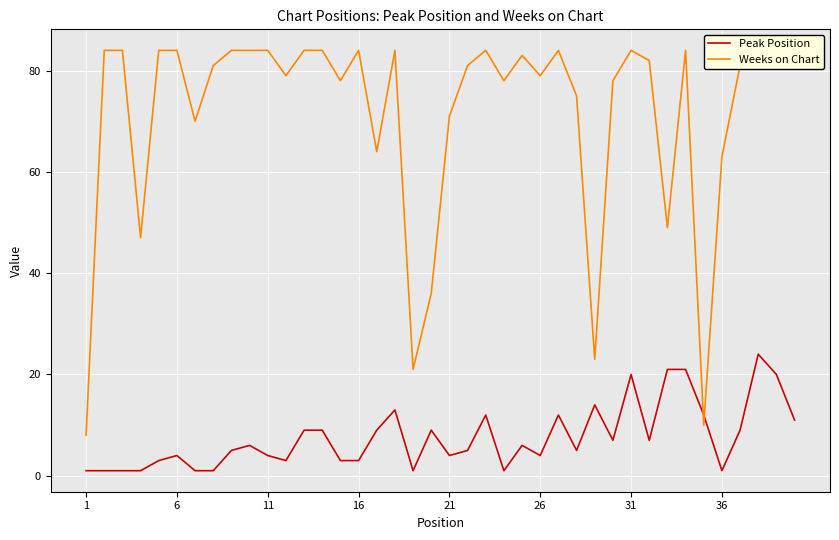

Reading left to right, extract all data points from this chart.

Peak Position: 1	1	1	1	3	4	1	1	5	6	4	3	9	9	3	3	9	13	1	9	4	5	12	1	6	4	12	5	14	7	20	7	21	21	12	1	9	24	20	11
Weeks on Chart: 8	84	84	47	84	84	70	81	84	84	84	79	84	84	78	84	64	84	21	36	71	81	84	78	83	79	84	75	23	78	84	82	49	84	10	63	81	84	84	83